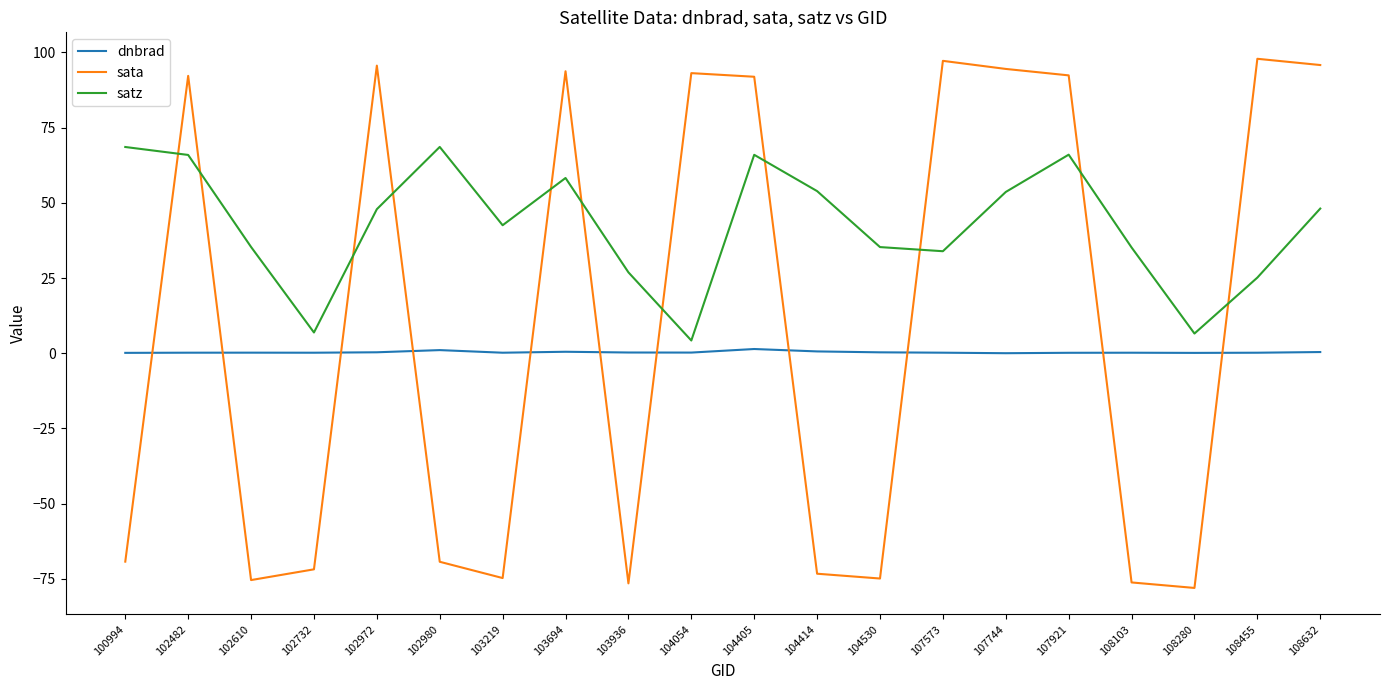

What is the total value across all series at 108455?

123.2